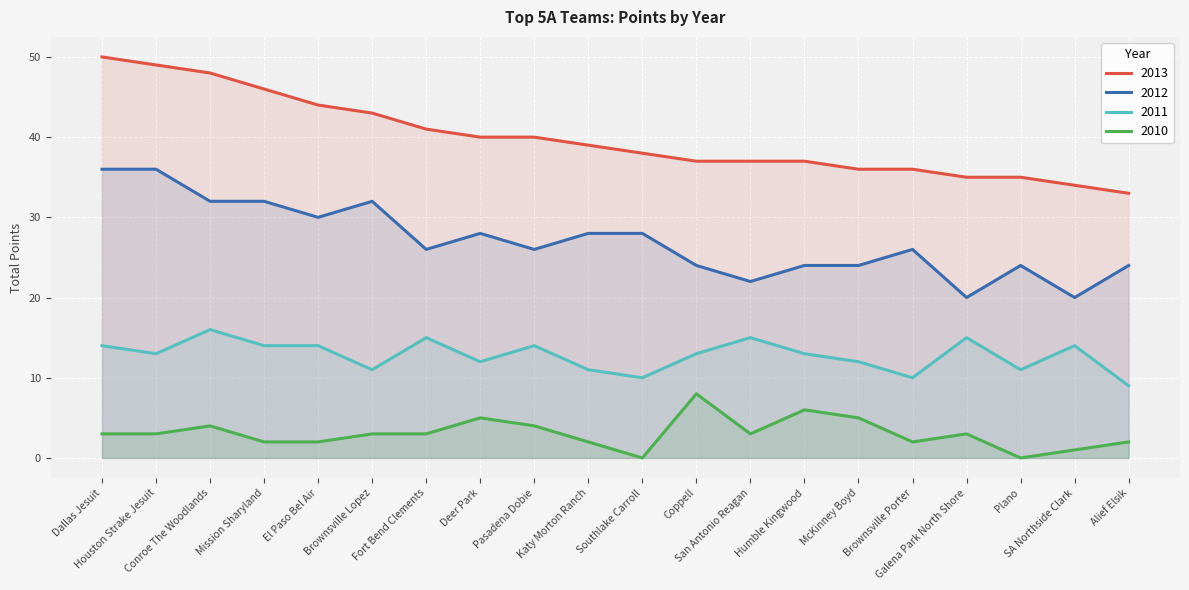

Which series has the widest spread of values?

2013